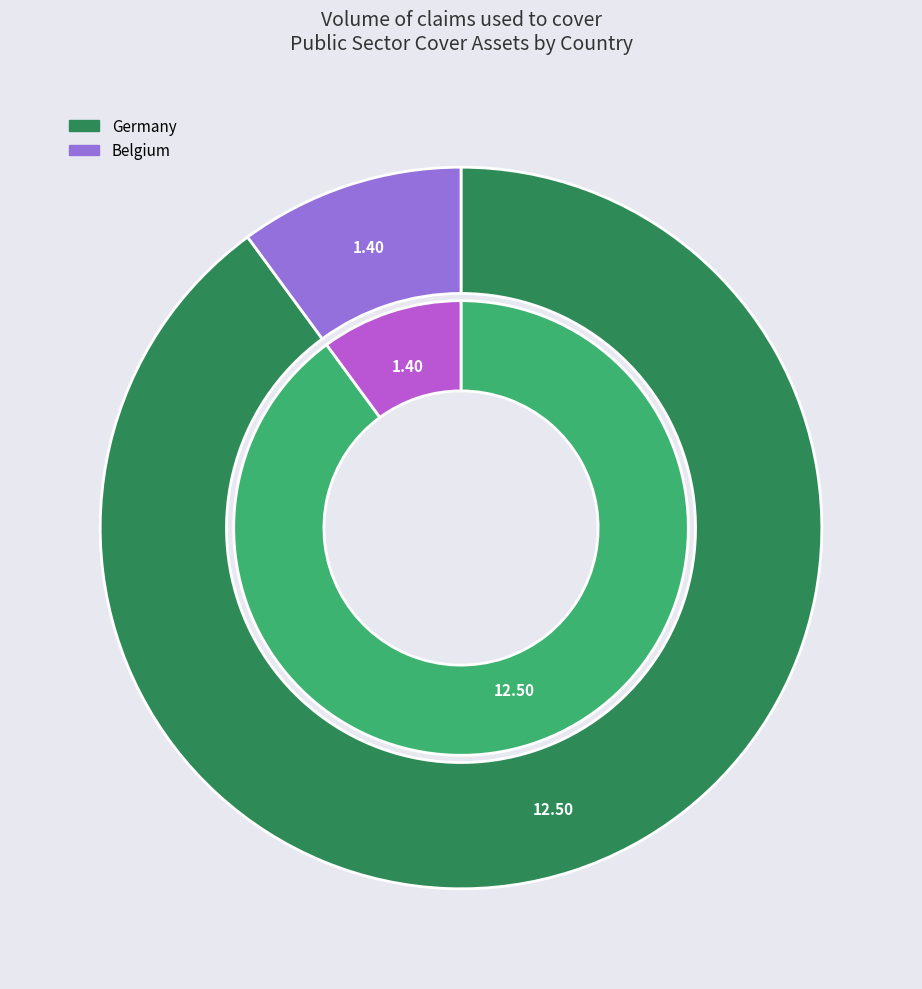

True or false: Croatia accounts for 0% of the total.

True